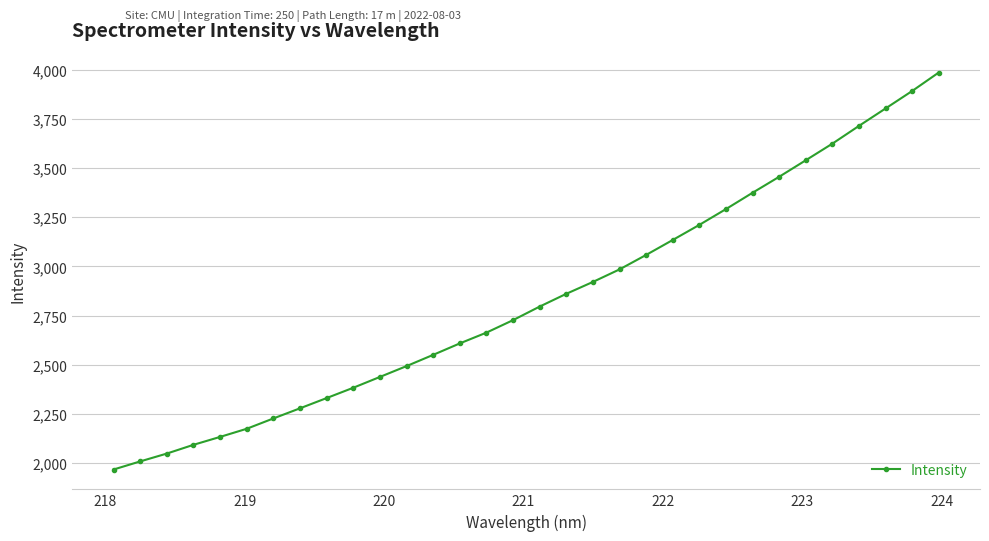

Does the chart display data point markers on the line(s)?

Yes